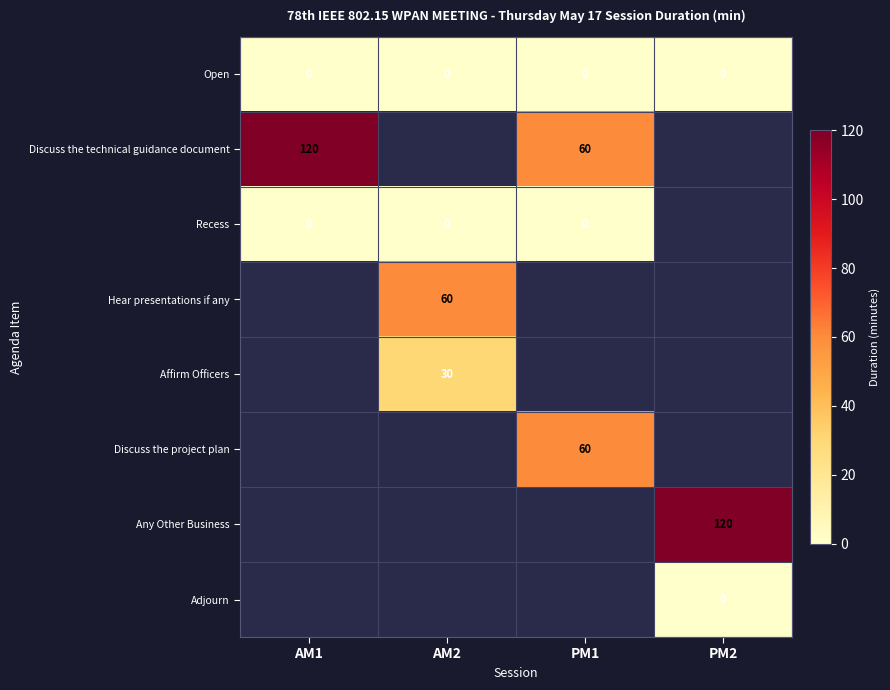

Count the number of data series in this chart.

8